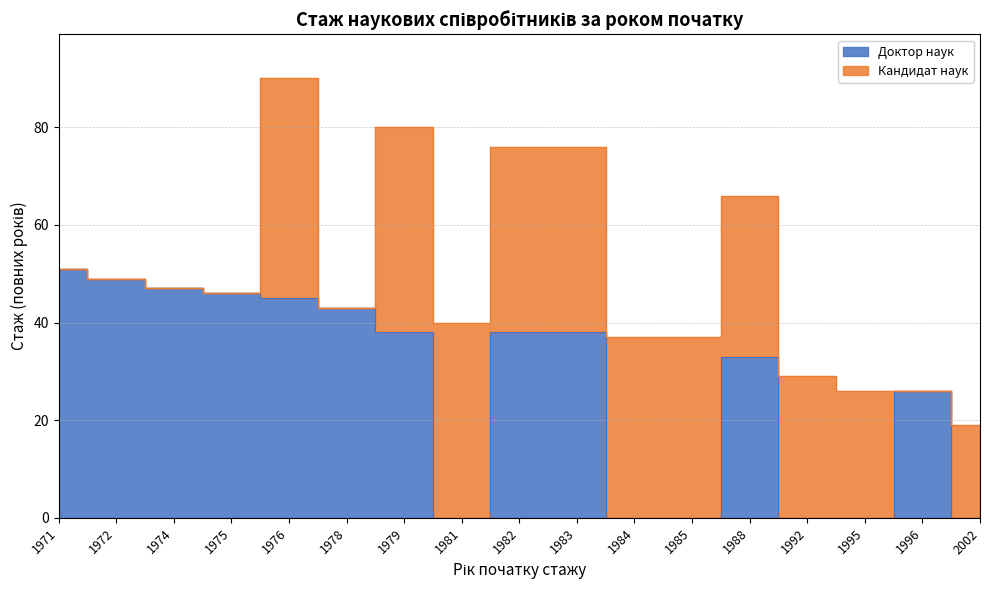

How many points are lower than both their immediate neighbors (excluding endpoints)?

1